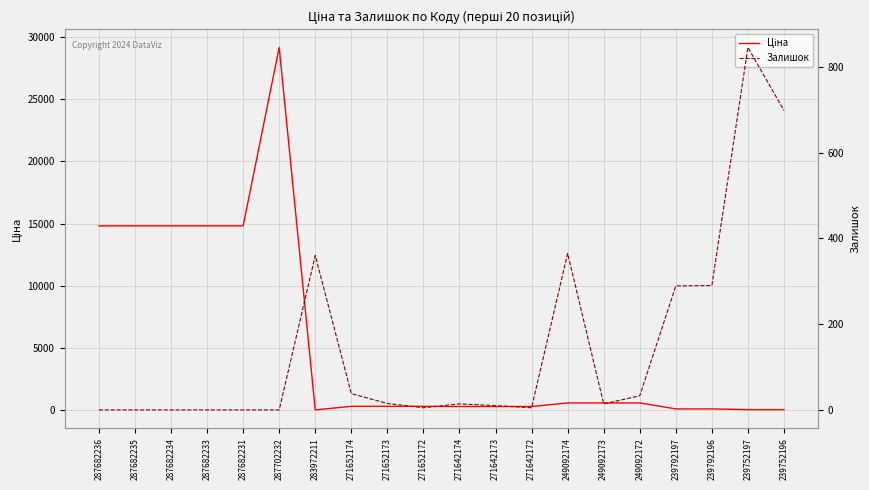

What is the average value of the Ціна series?

5362.5